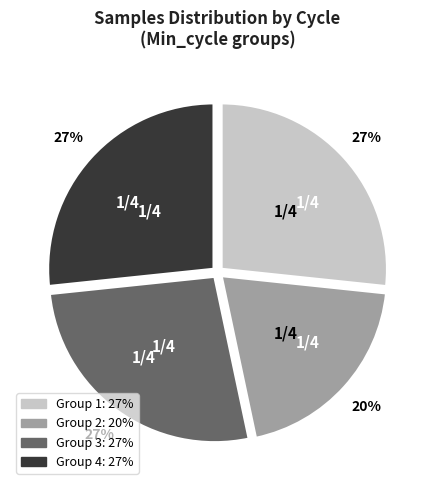

Does any single category account for the majority?

No